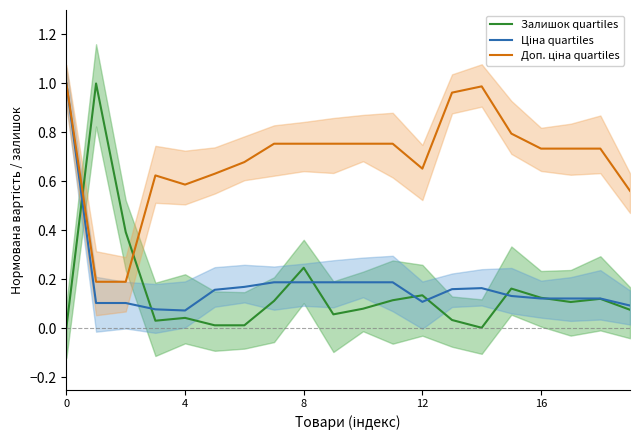

Reading left to right, extract all data points from this chart.

Залишок quartiles: 0.0	1.0	0.4	0.0	0.0	0.0	0.0	0.1	0.2	0.1	0.1	0.1	0.1	0.0	0.0	0.2	0.1	0.1	0.1	0.1
Ціна quartiles: 1.0	0.1	0.1	0.1	0.1	0.2	0.2	0.2	0.2	0.2	0.2	0.2	0.1	0.2	0.2	0.1	0.1	0.1	0.1	0.1
Доп. ціна quartiles: 1.0	0.2	0.2	0.6	0.6	0.6	0.7	0.8	0.8	0.8	0.8	0.8	0.7	1.0	1.0	0.8	0.7	0.7	0.7	0.6